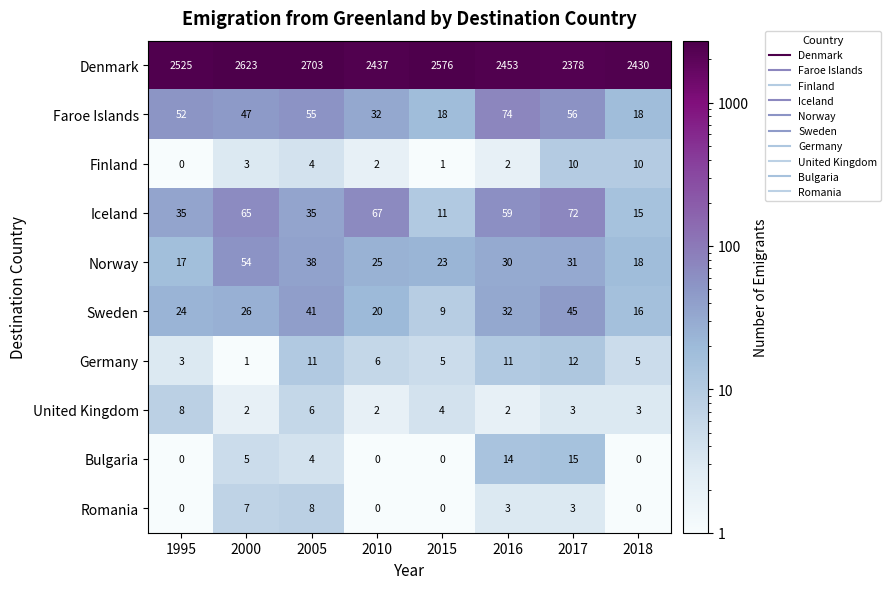

The value of Norway at 2010 is 25. True or false?

True